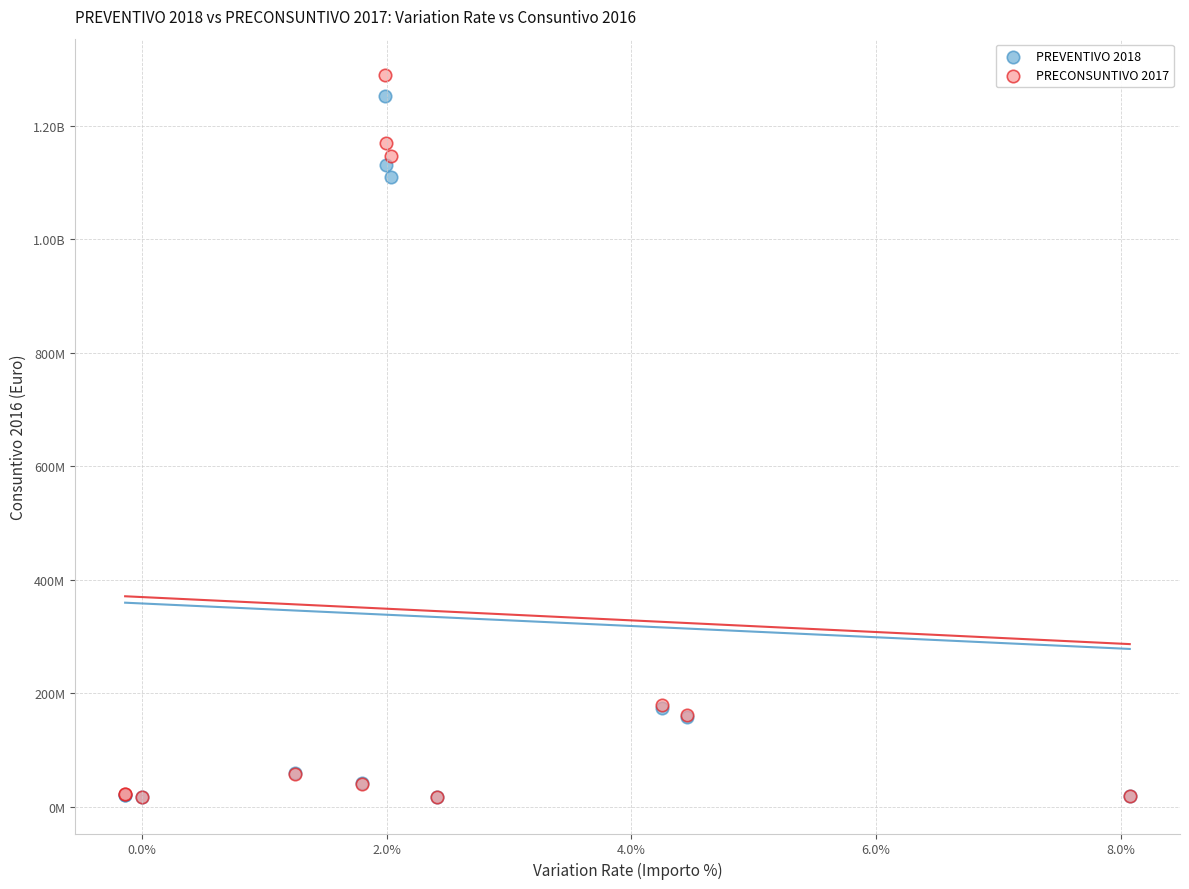

What are all the series names shown in the legend?

PREVENTIVO 2018, PRECONSUNTIVO 2017